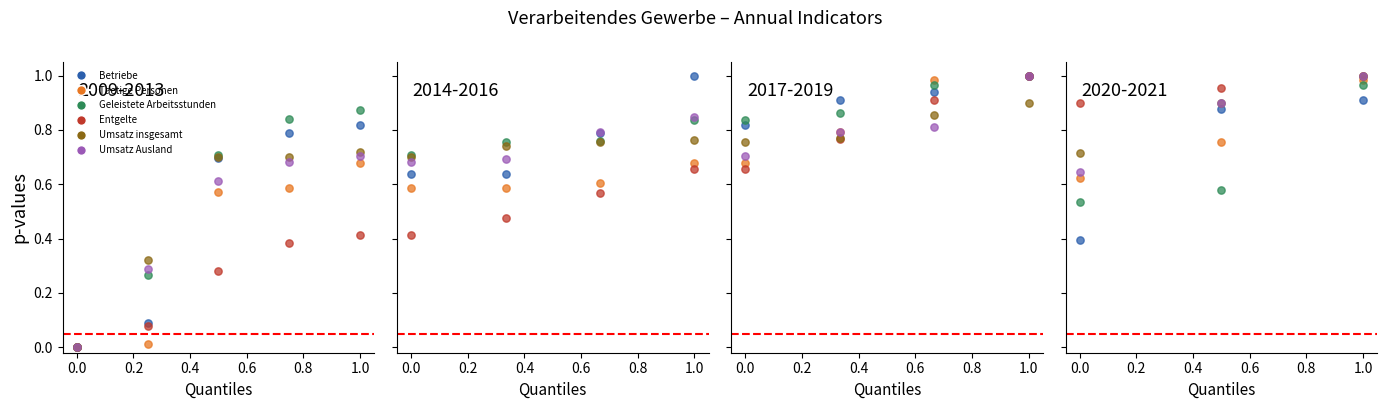

Which series contains the lowest Y value?

Betriebe